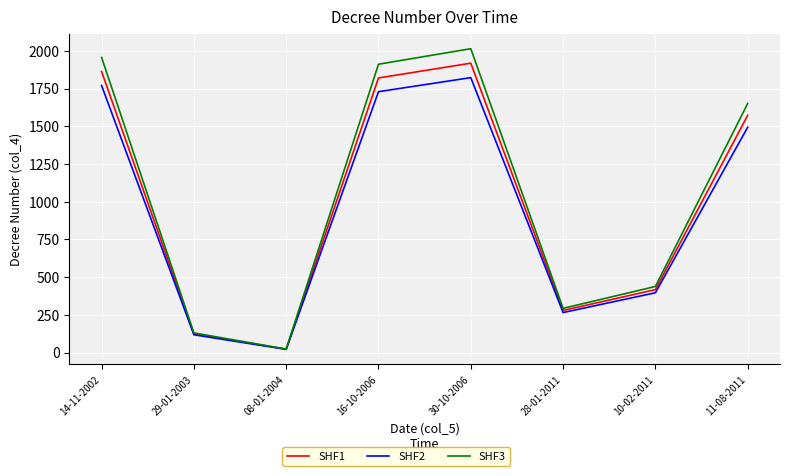

Rank the series by their average value, from lowest to highest.

SHF2, SHF1, SHF3